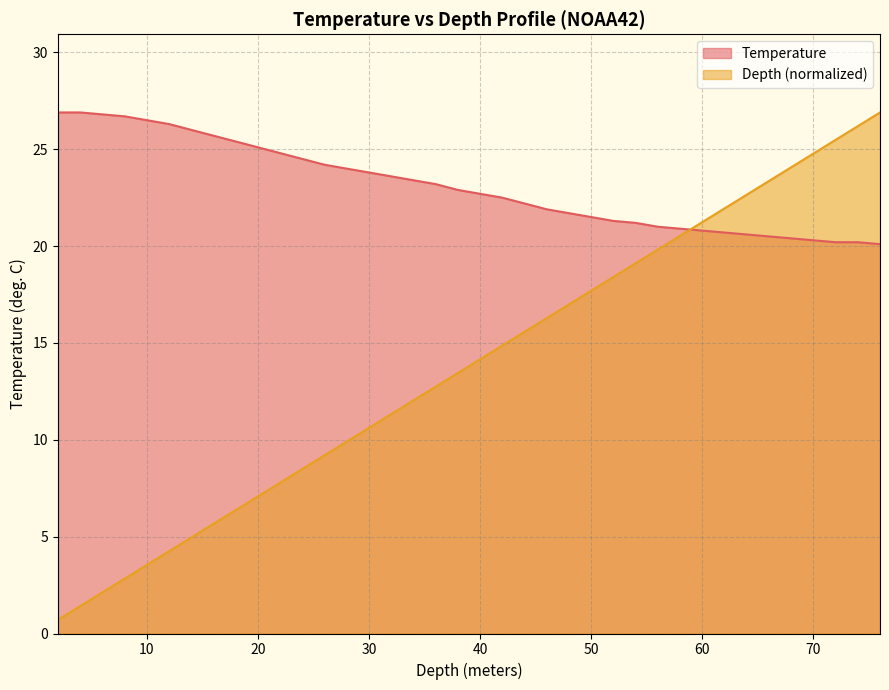

Which series ends up on top after the final intersection of Depth and Temperature?

Depth